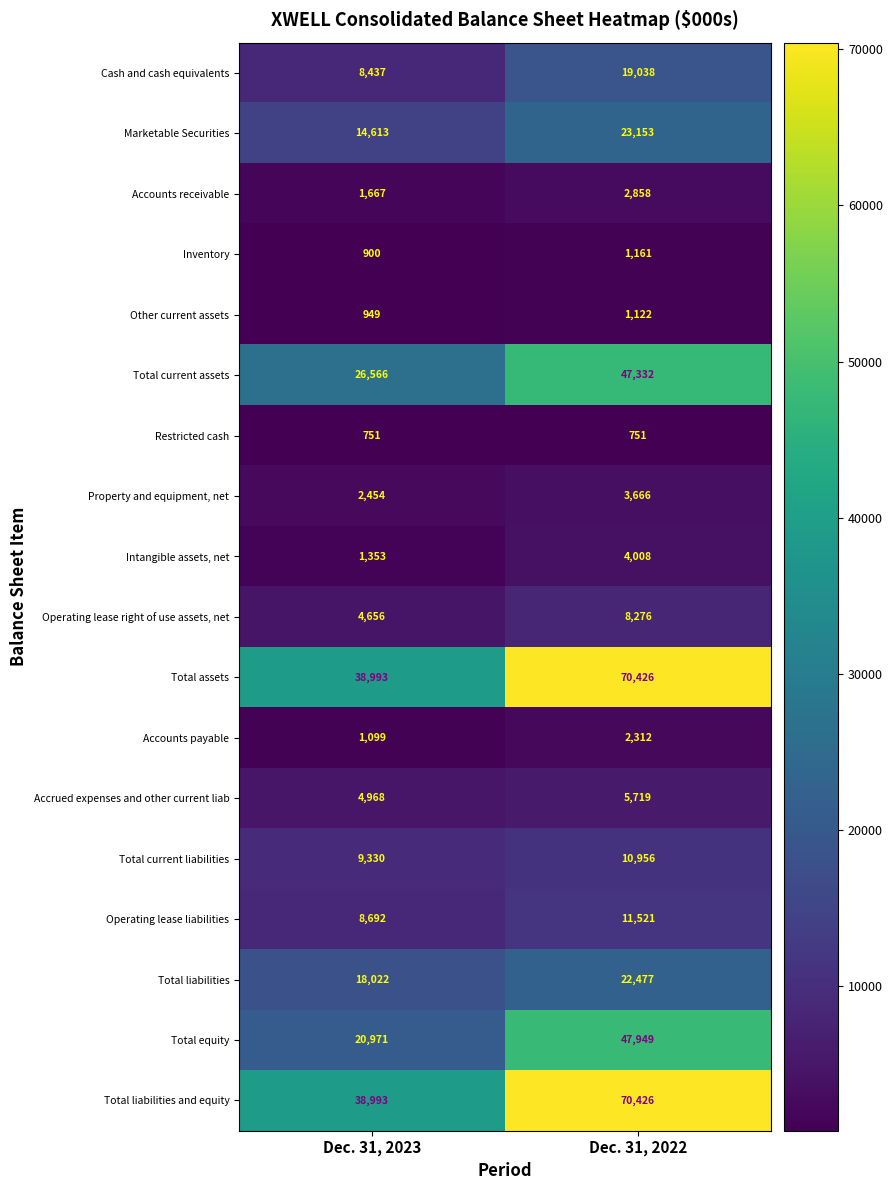

The value of Other current assets at Dec. 31, 2022 is 1751. True or false?

False